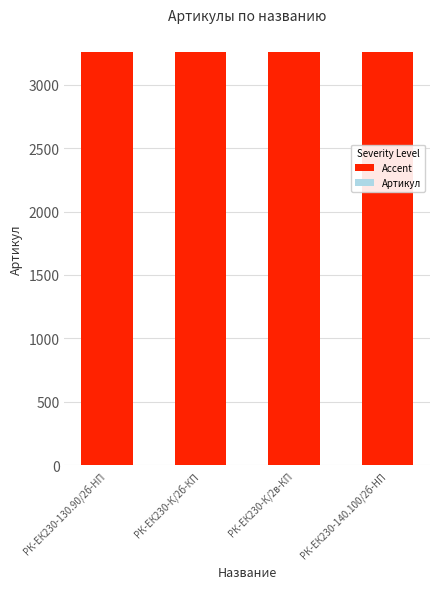

Are the bars horizontal?

No